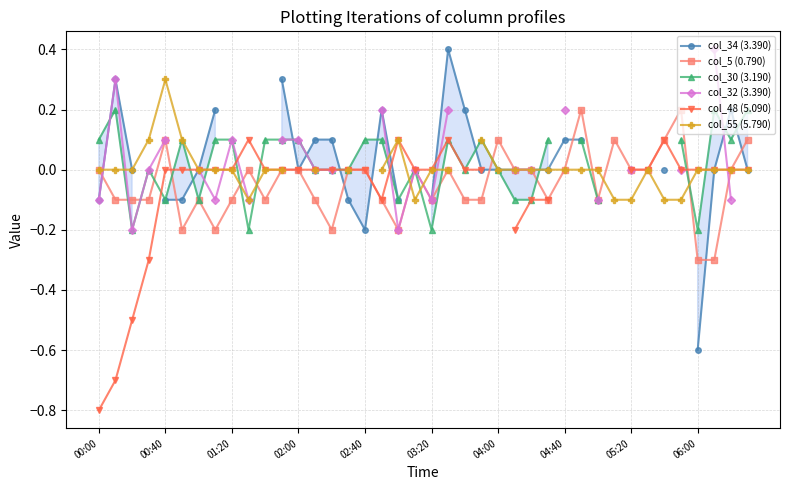

Is this an area chart (filled region under the line)?

No